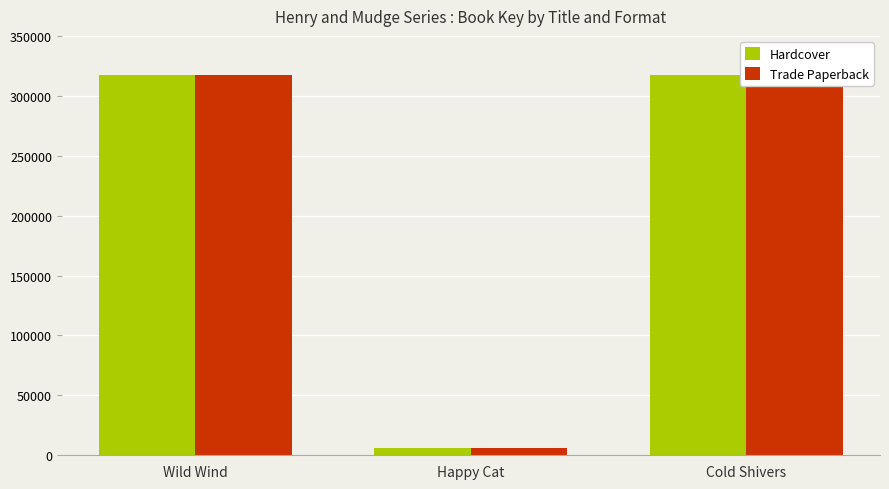

How many bars are there in total?

6